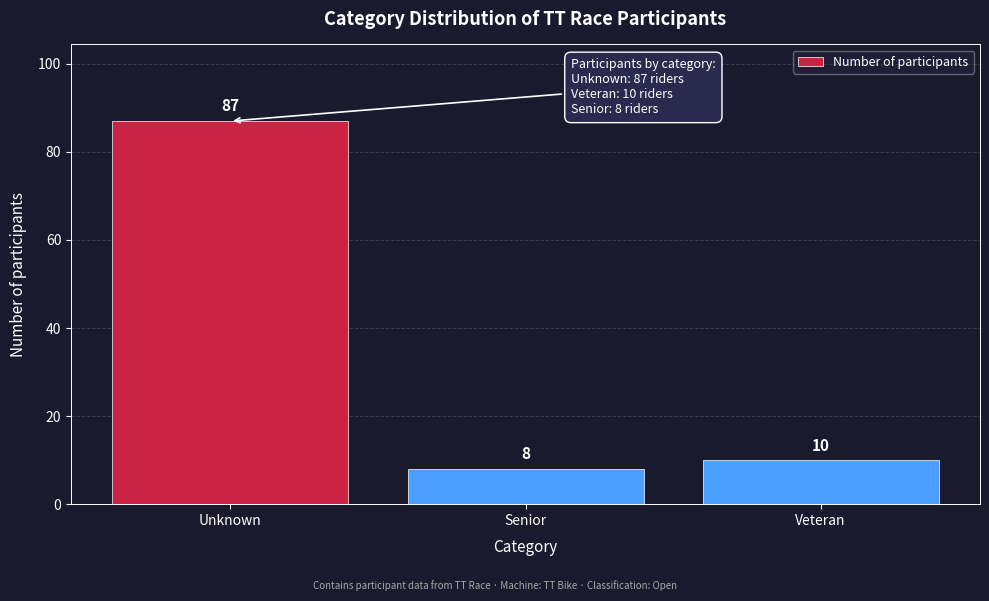

Reading left to right, extract all data points from this chart.

Unknown=87	Senior=8	Veteran=10